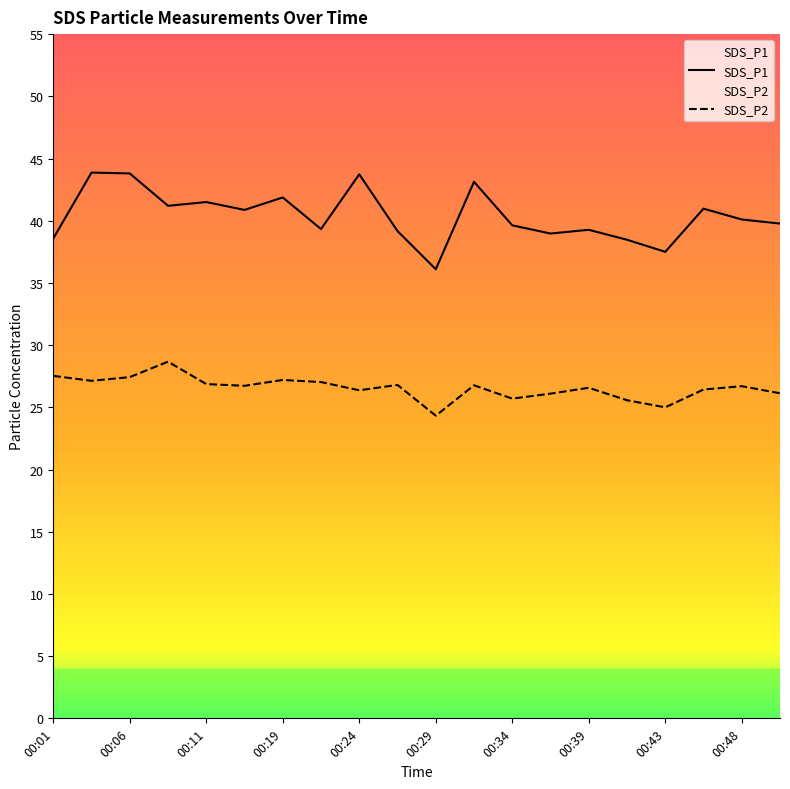

Is this an area chart (filled region under the line)?

No